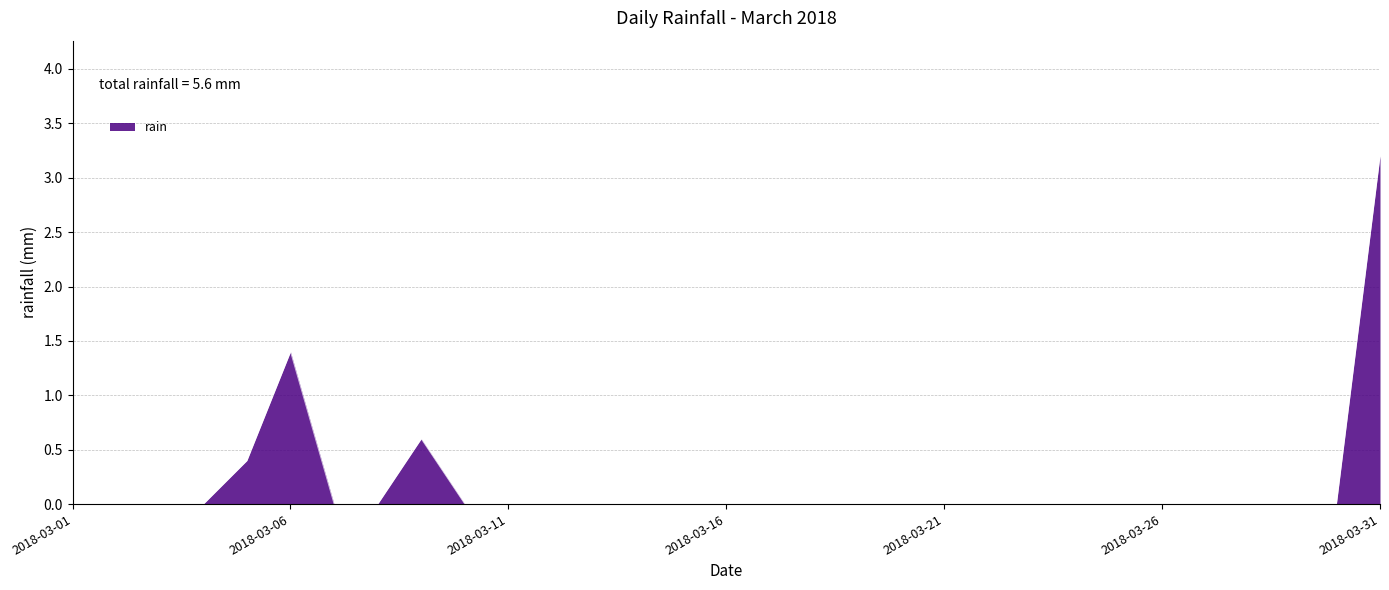

What is the maximum value shown in the chart?

3.2